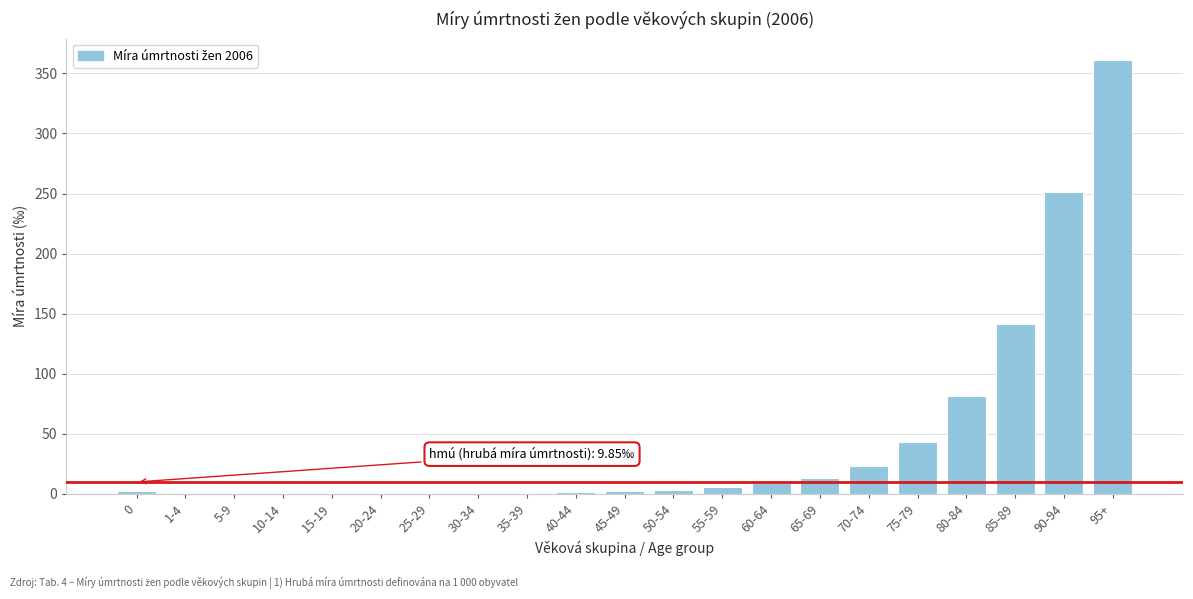

True or false: the data shows 0.1 at 10-14.

True